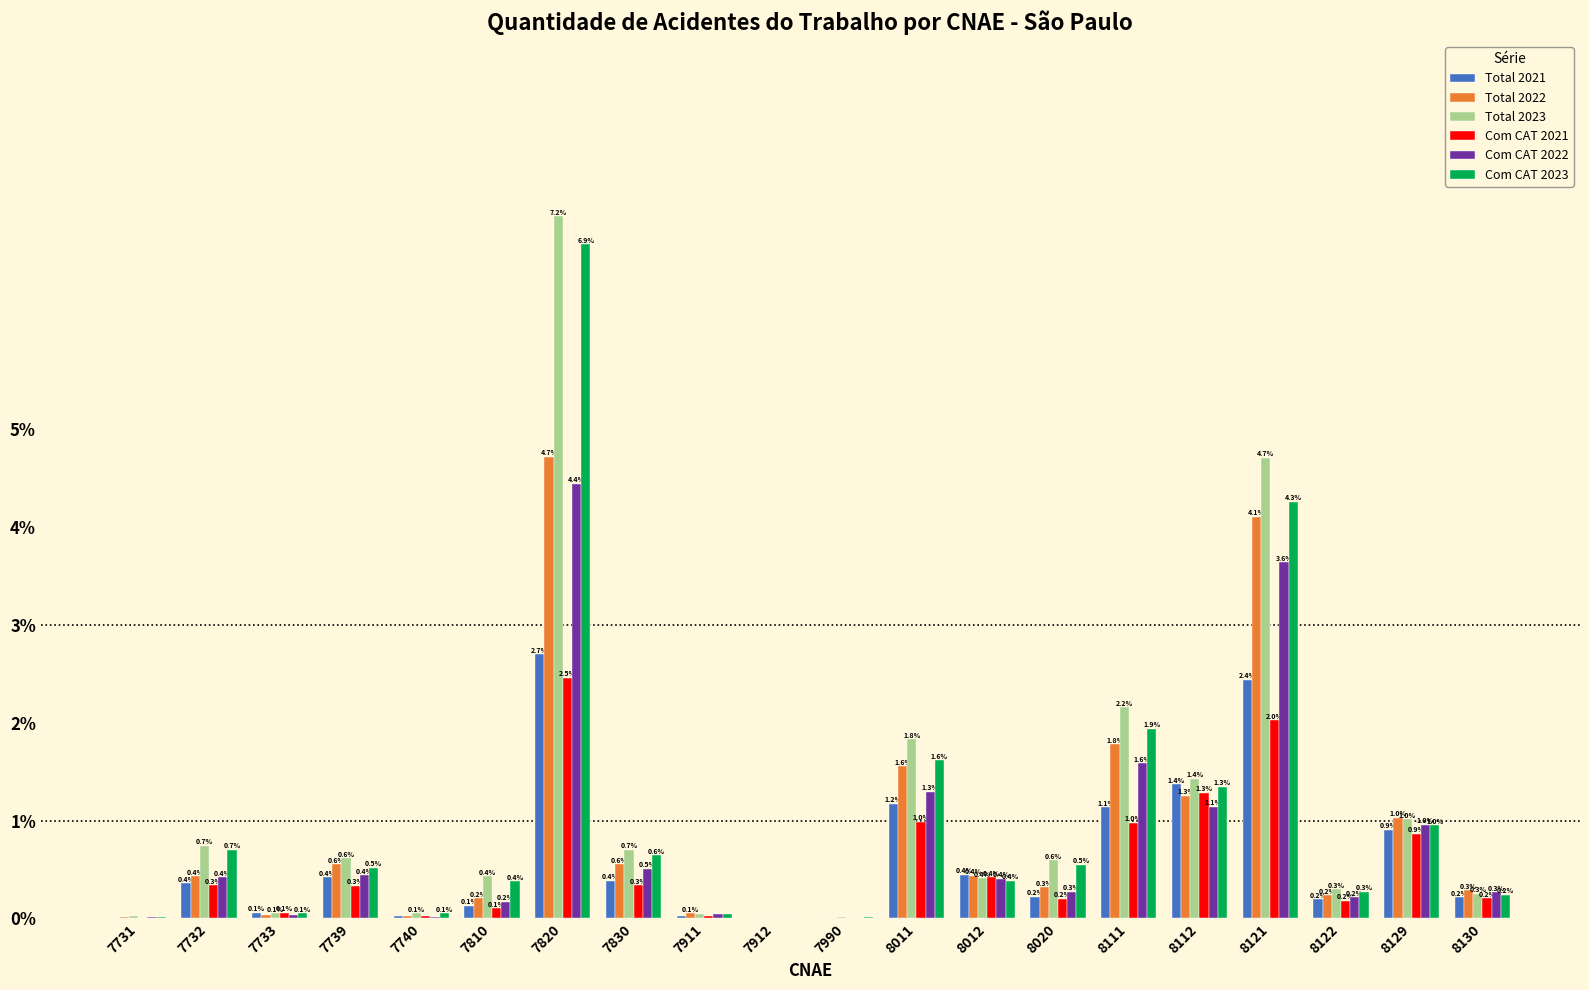

At which label does Total 2021 reach its peak?

7820